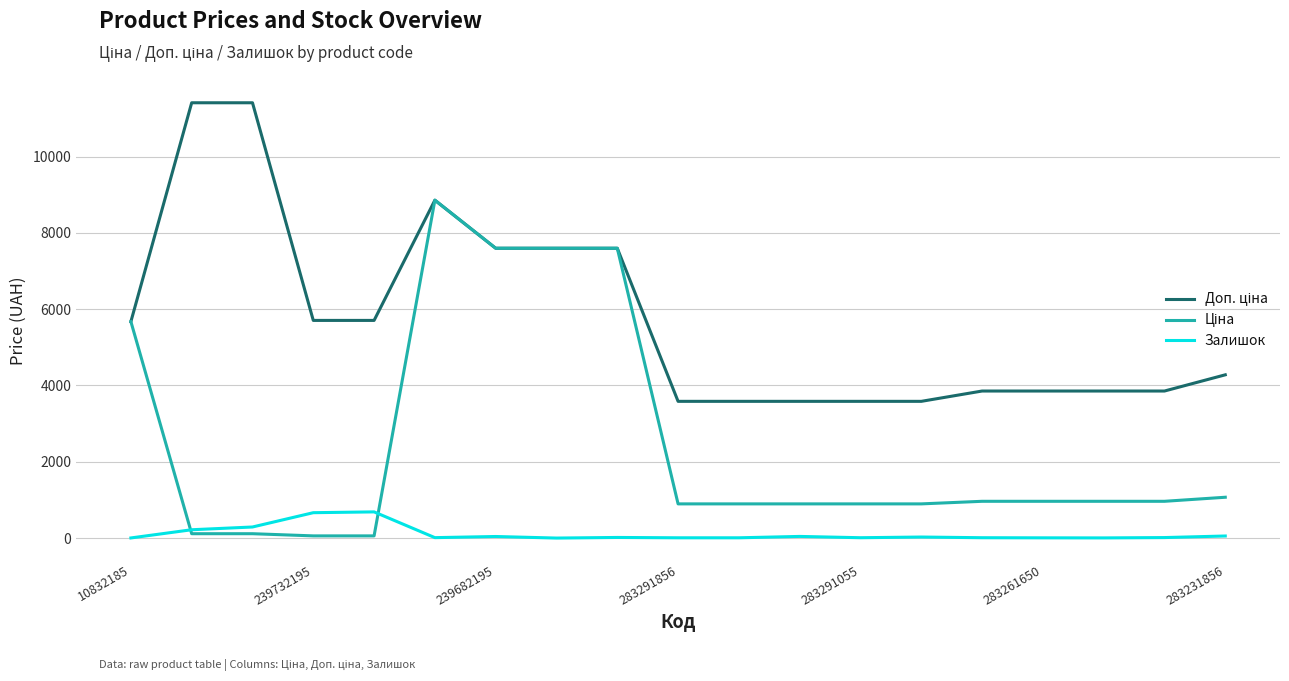

What is the average value of the Залишок series?

111.0